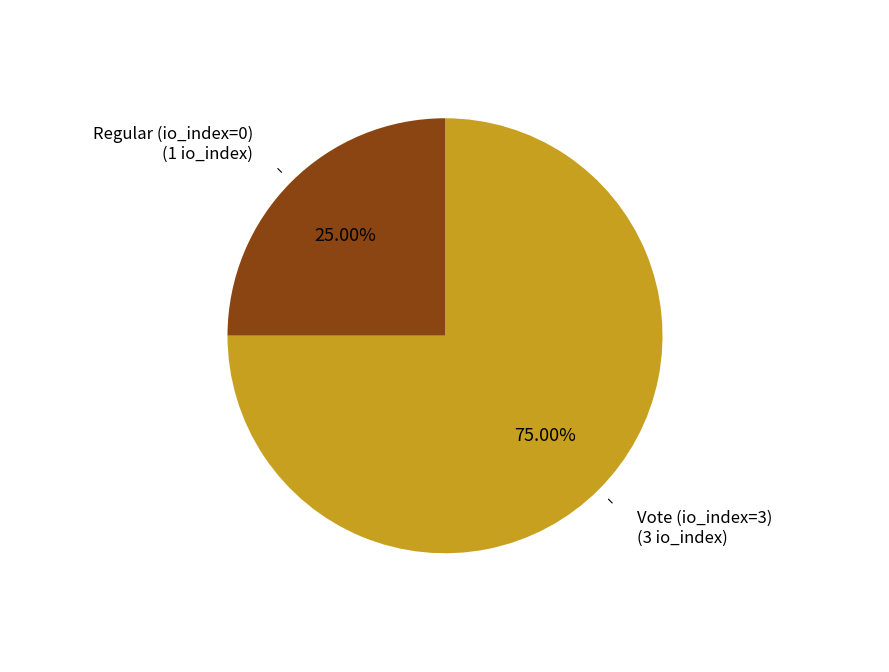

Count the number of slices in the pie.

2